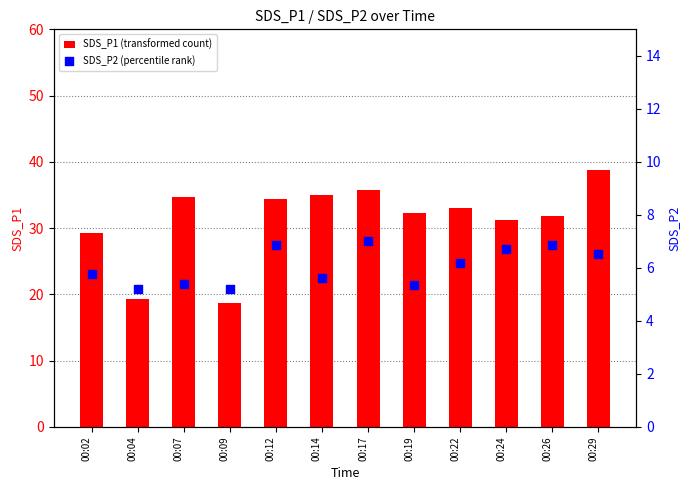

Which series reaches the minimum Y coordinate?

SDS_P2 (percentile rank)